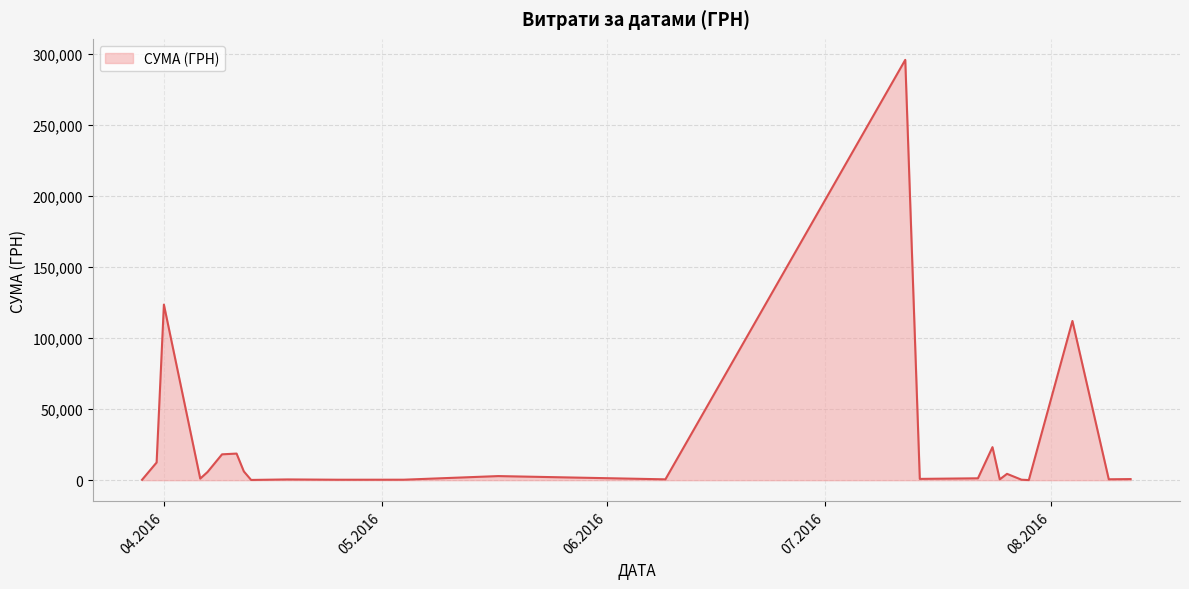

What is the maximum value shown in the chart?

295638.6